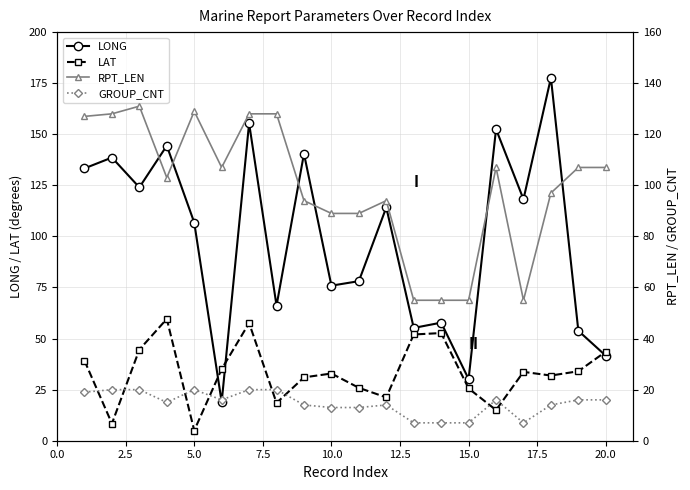

Which series has the largest range (max minus min)?

LONG